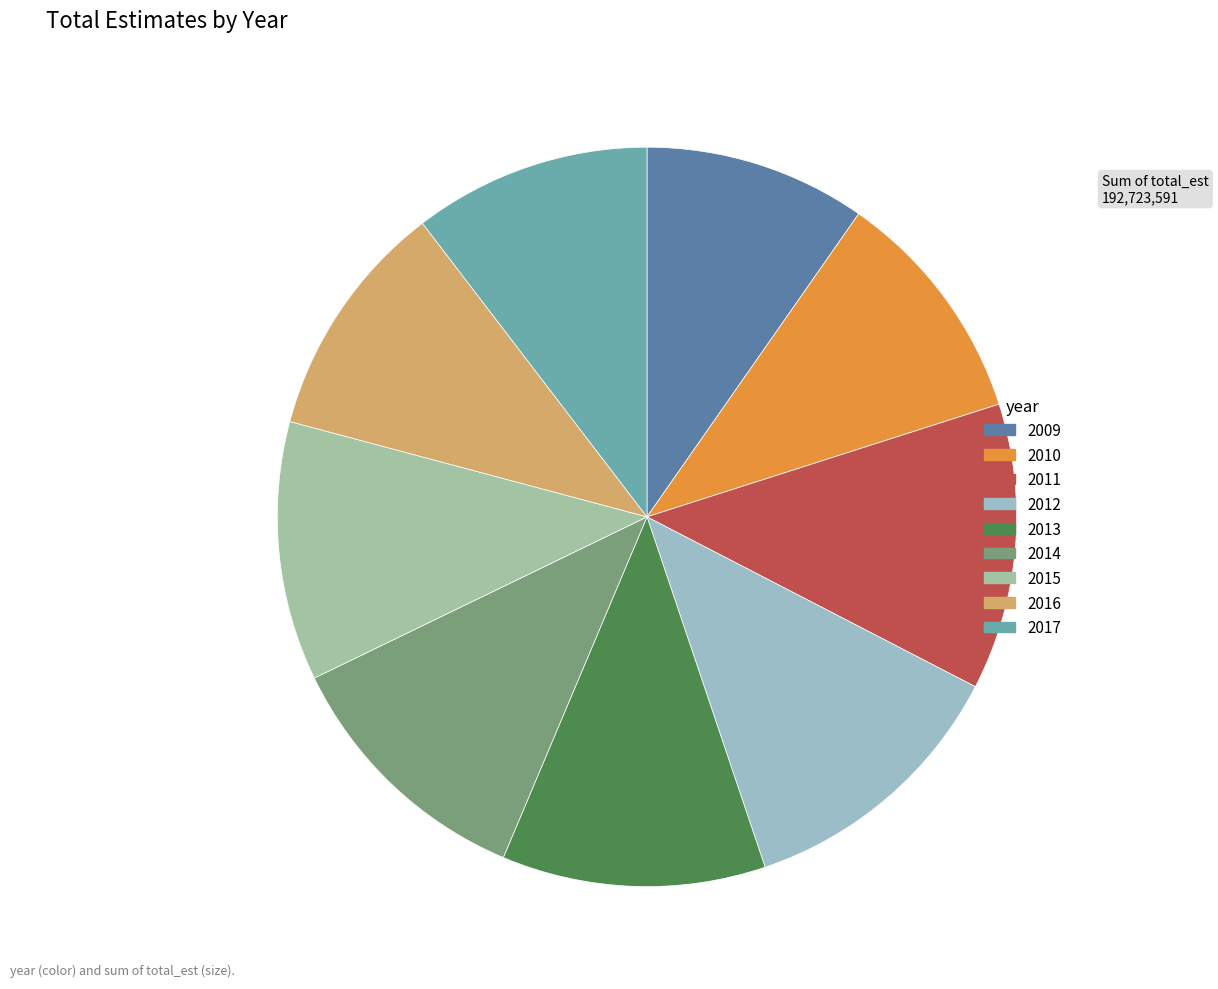

Does 2014 represent more than half of the total?

No